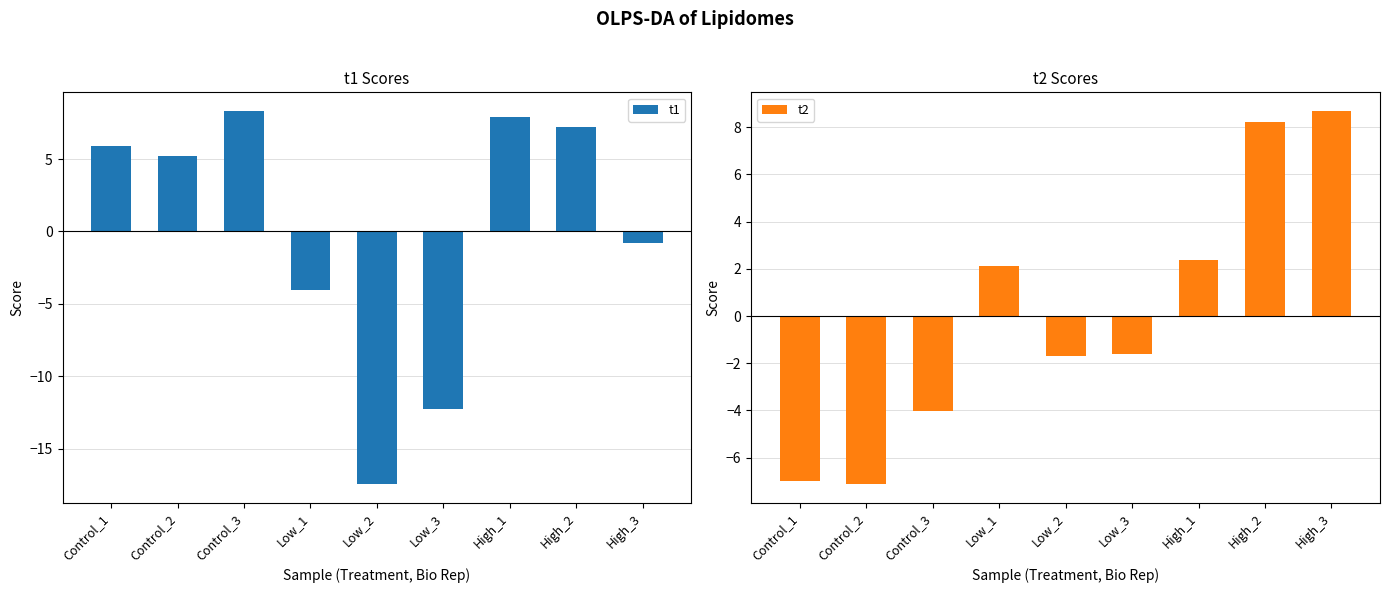

What is the difference between the maximum and second lowest values in the t1 series?

20.6